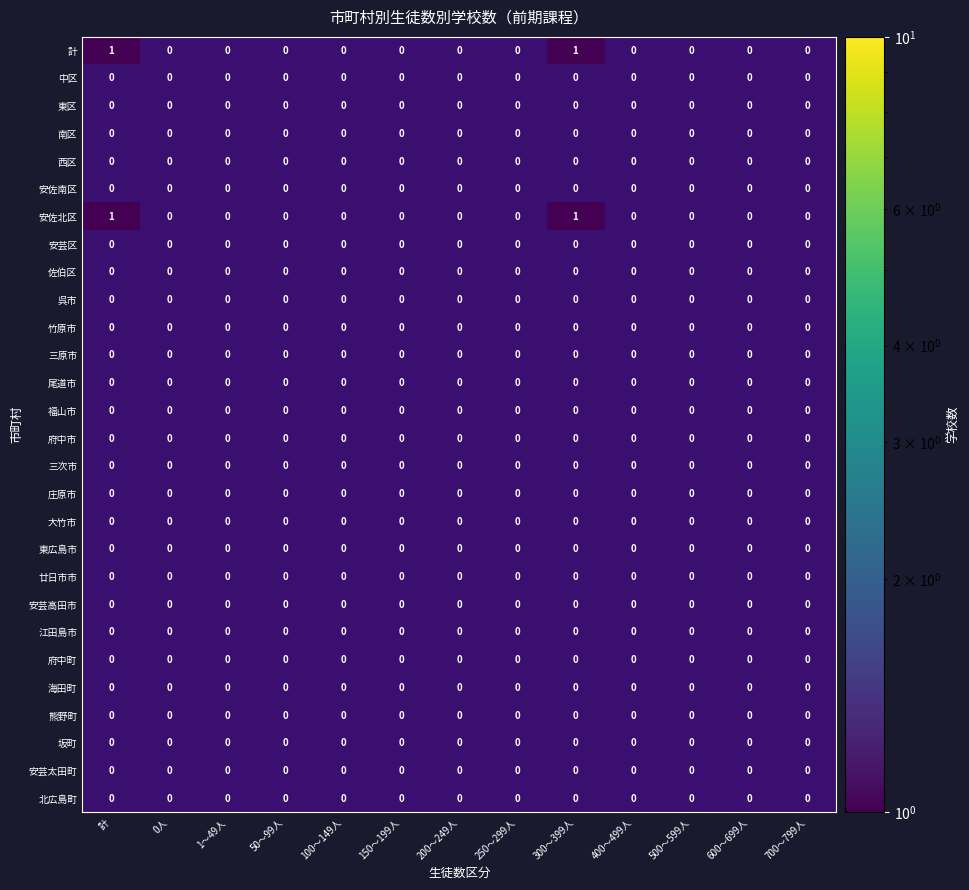

Rank the series by their average value, from lowest to highest.

計, 中区, 東区, 南区, 西区, 安佐南区, 安佐北区, 安芸区, 佐伯区, 呉市, 竹原市, 三原市, 尾道市, 福山市, 府中市, 三次市, 庄原市, 大竹市, 東広島市, 廿日市市, 安芸高田市, 江田島市, 府中町, 海田町, 熊野町, 坂町, 安芸太田町, 北広島町